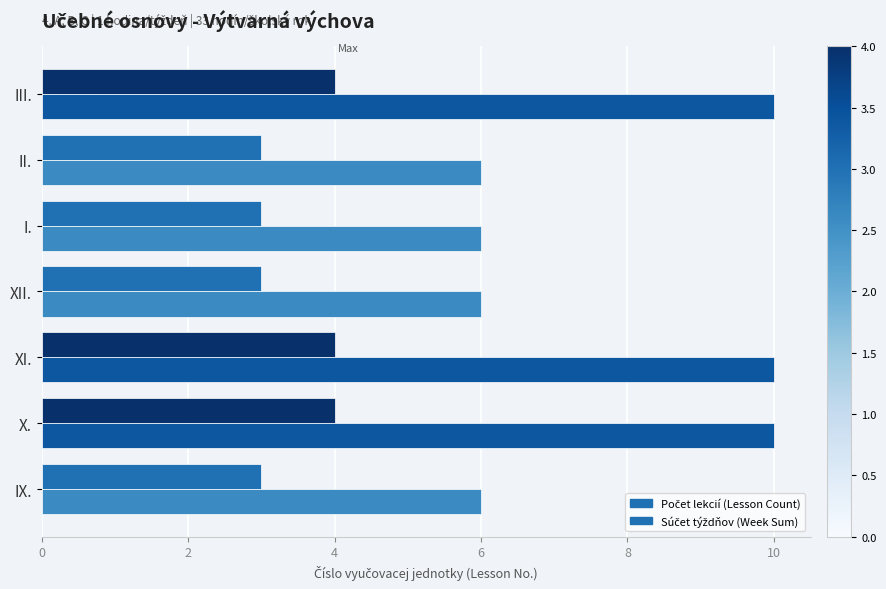

What is the spread (max minus min) of values at III.?

6